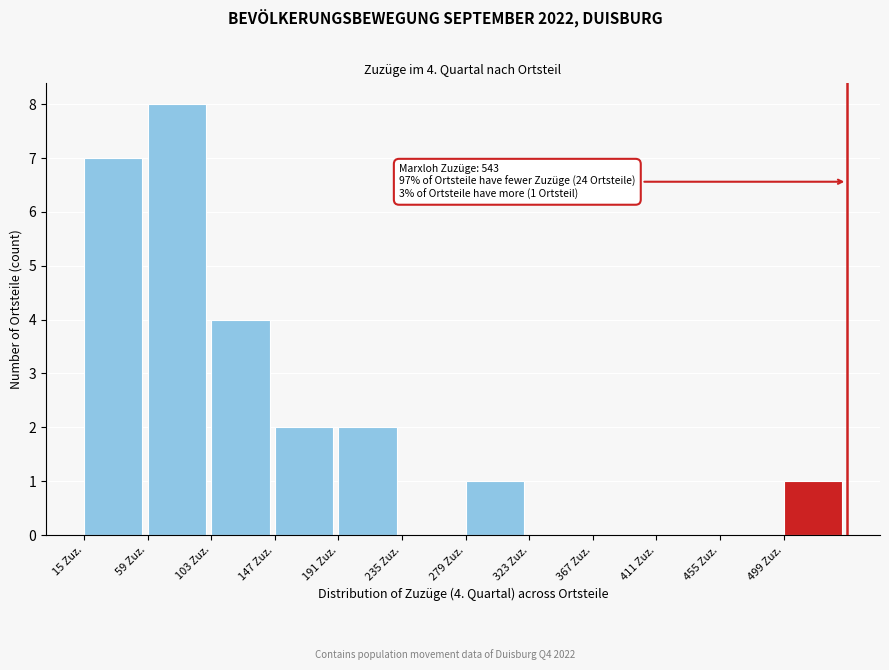

Which range on the x-axis has the tallest bar?

59 to 103